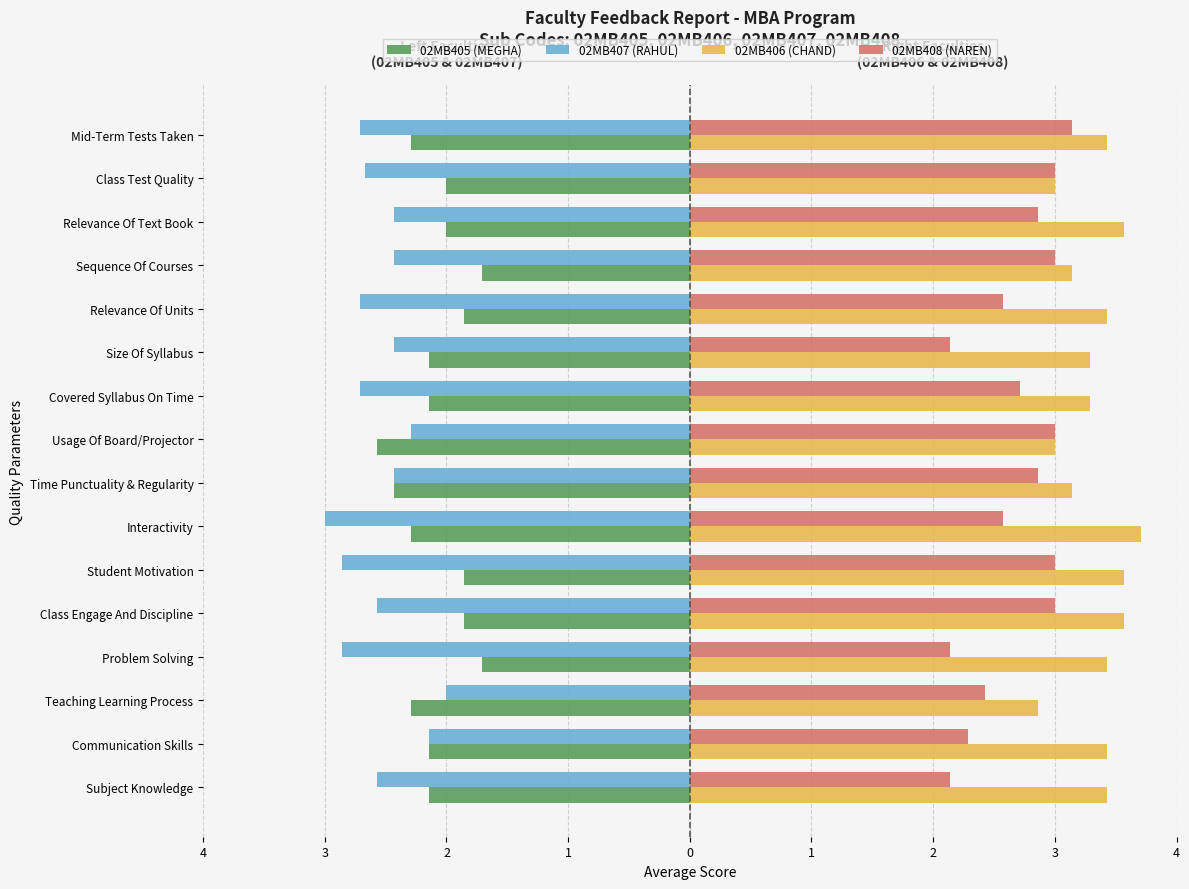

What are all the series names shown in the legend?

02MB405 (MEGHA), 02MB407 (RAHUL), 02MB406 (CHAND), 02MB408 (NAREN)